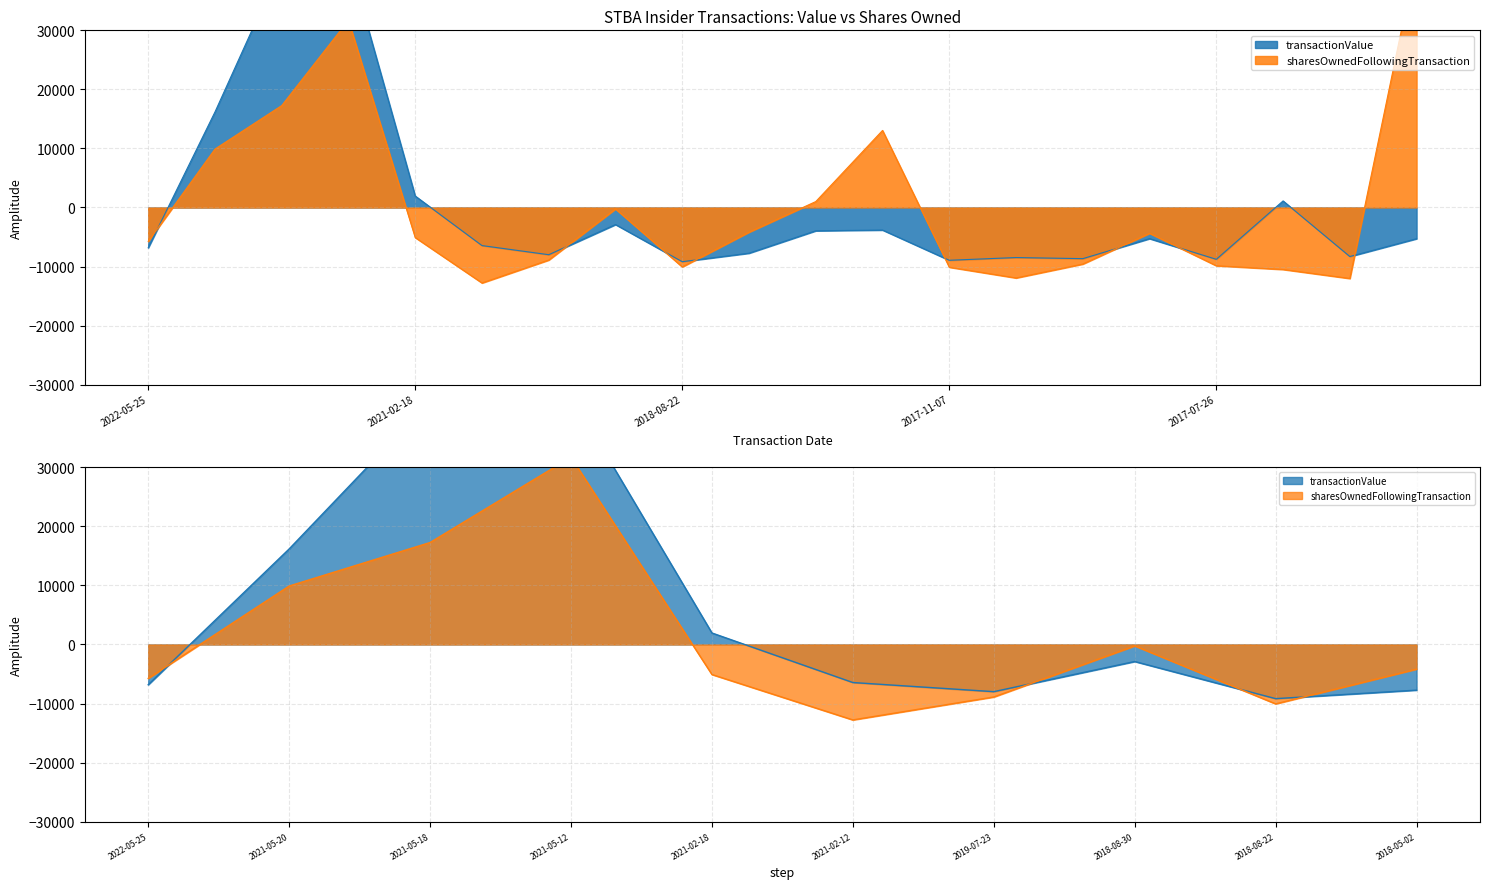

What is the total value across all series at 2016-12-15?

-20321.5